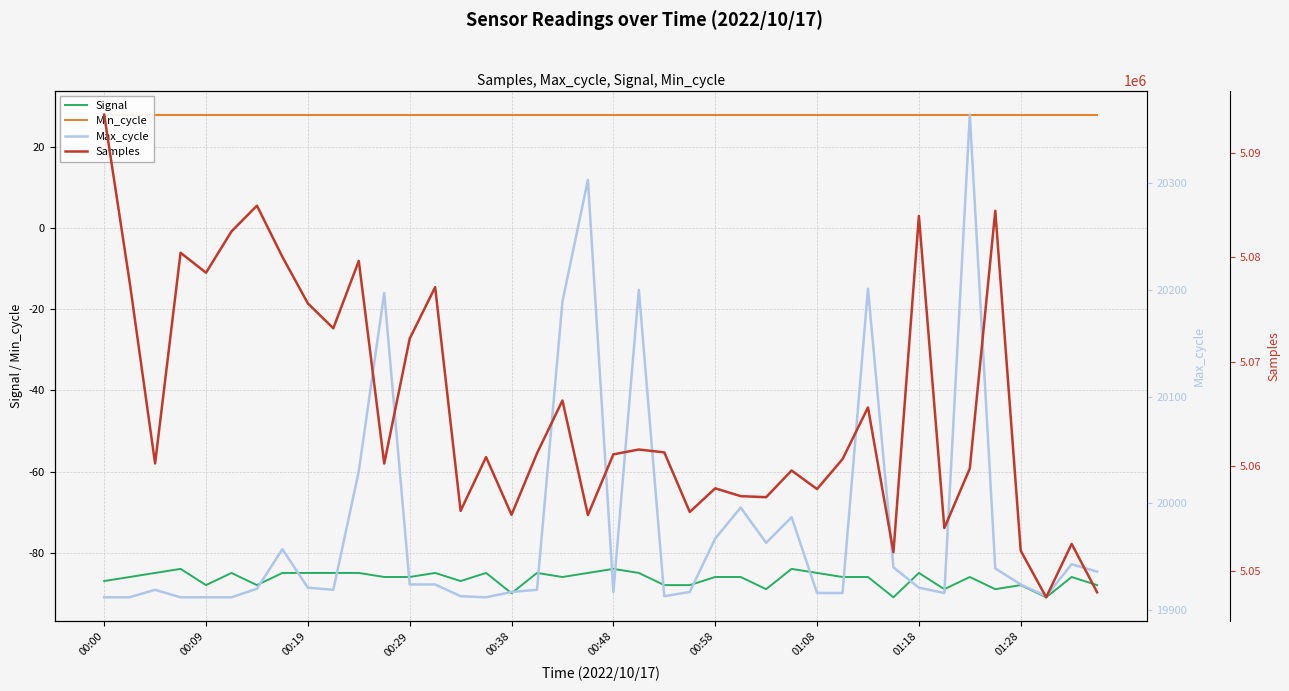

True or false: Samples and Signal intersect in this chart.

False